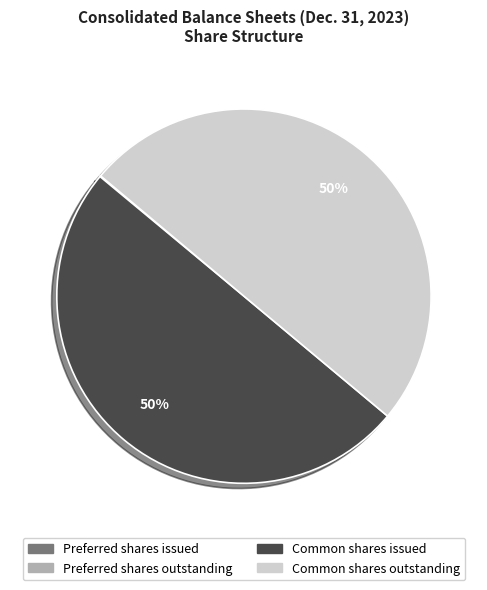

To the nearest percent, what is the average slice percentage?

25%